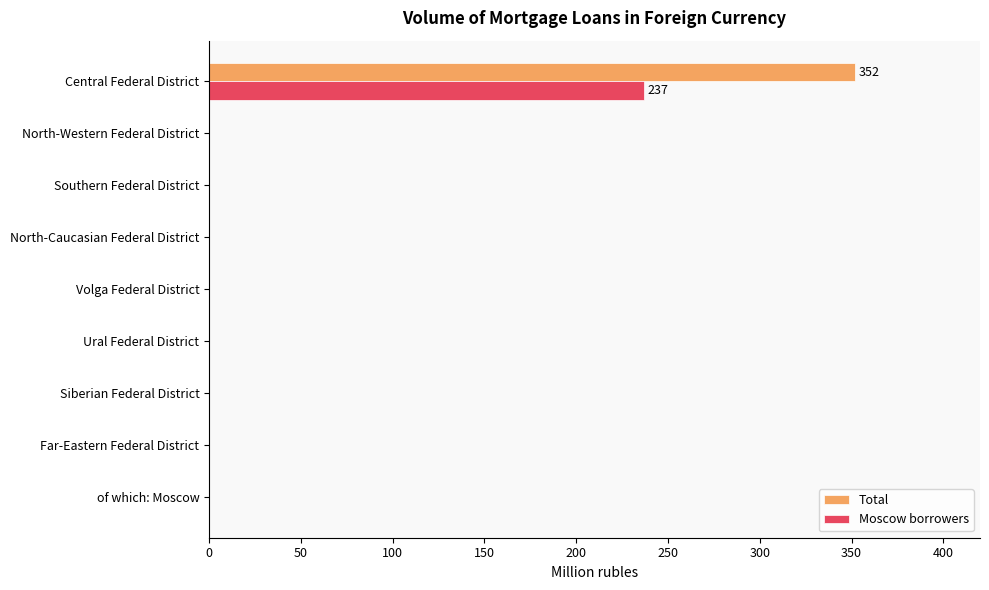

Which series has the largest total across all categories?

Total